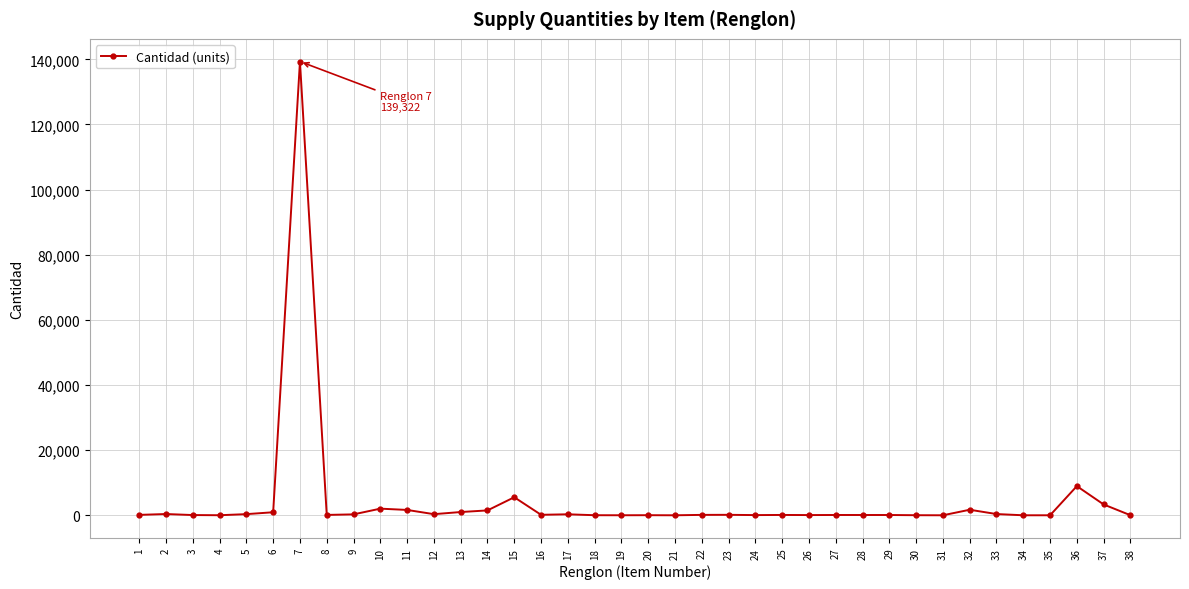

What is the difference between the second highest and minimum values?

8953